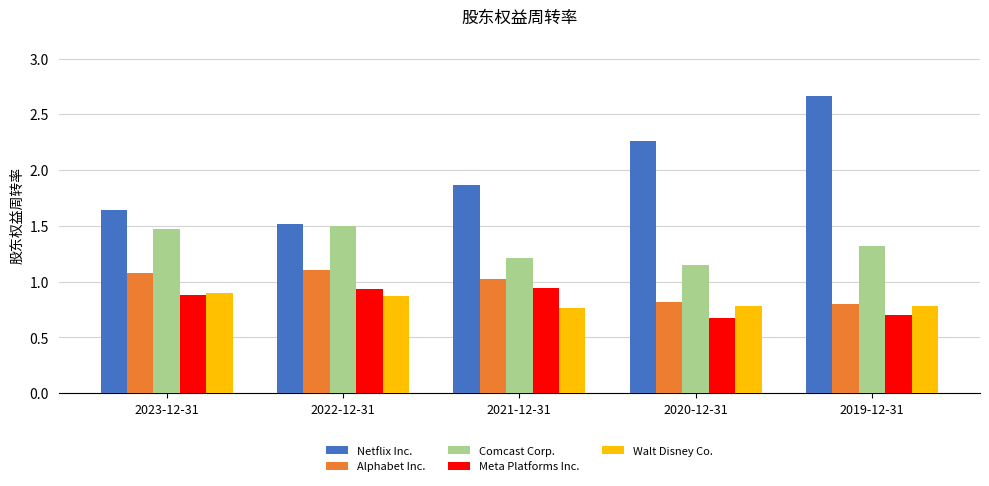

How many data points in Alphabet Inc. are less than 1?

2